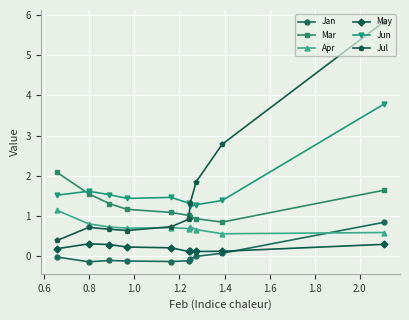

Rank the series by their maximum value, from highest to lowest.

Jul, Jun, Mar, Apr, Jan, May